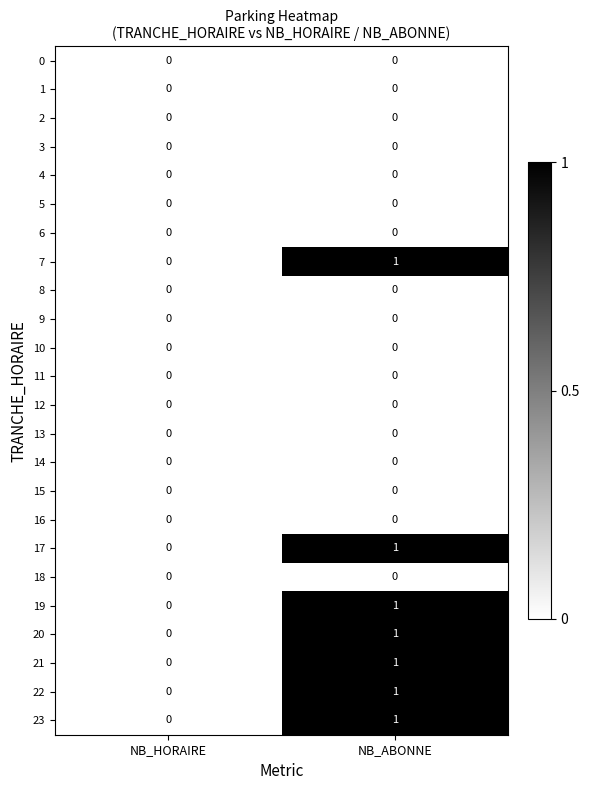

Is it true that 23 equals 1 at NB_ABONNE?

True